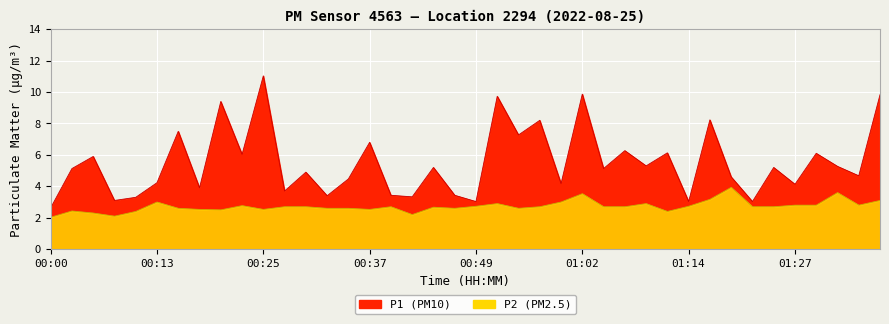

What value does the P1 series have at 00:49?

3.0